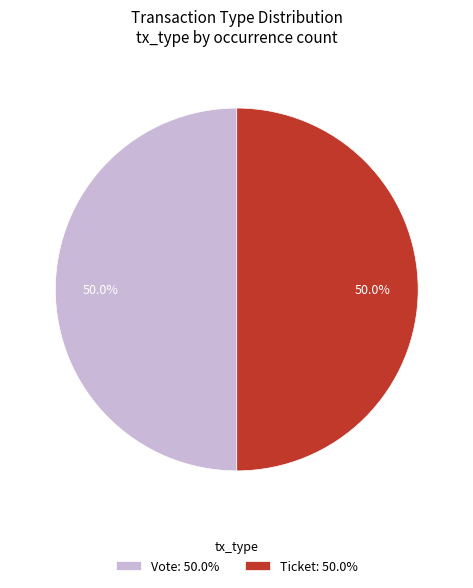

Is the sum of Ticket and Vote greater than half?

Yes